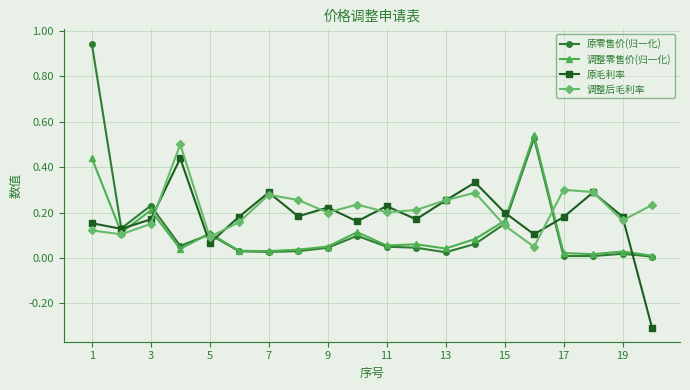

True or false: 调整后毛利率 has more than 2 points higher than both neighbors.

True